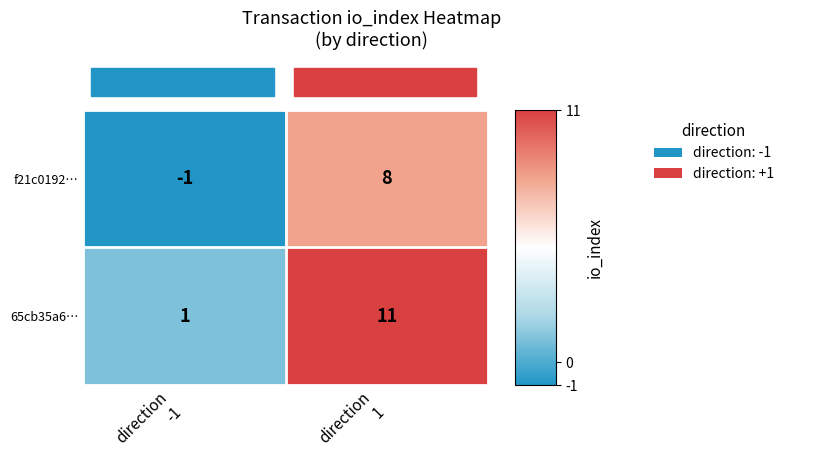

Which series has the largest total across all categories?

65cb35a6…